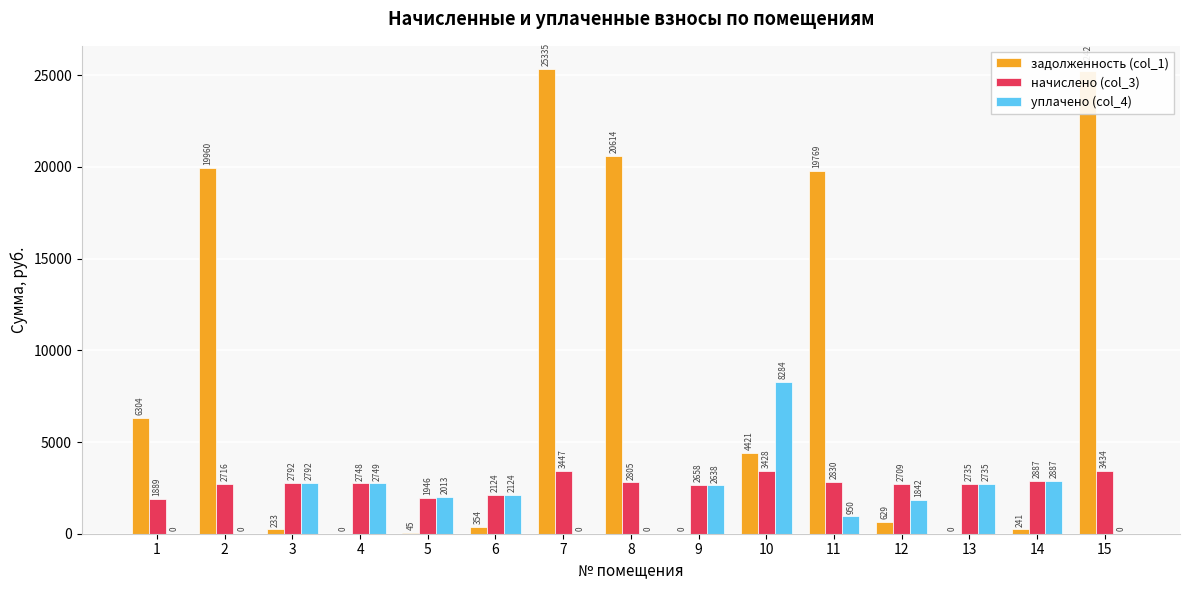

What is the highest value of the уплачено (col_4) series?

8284.4